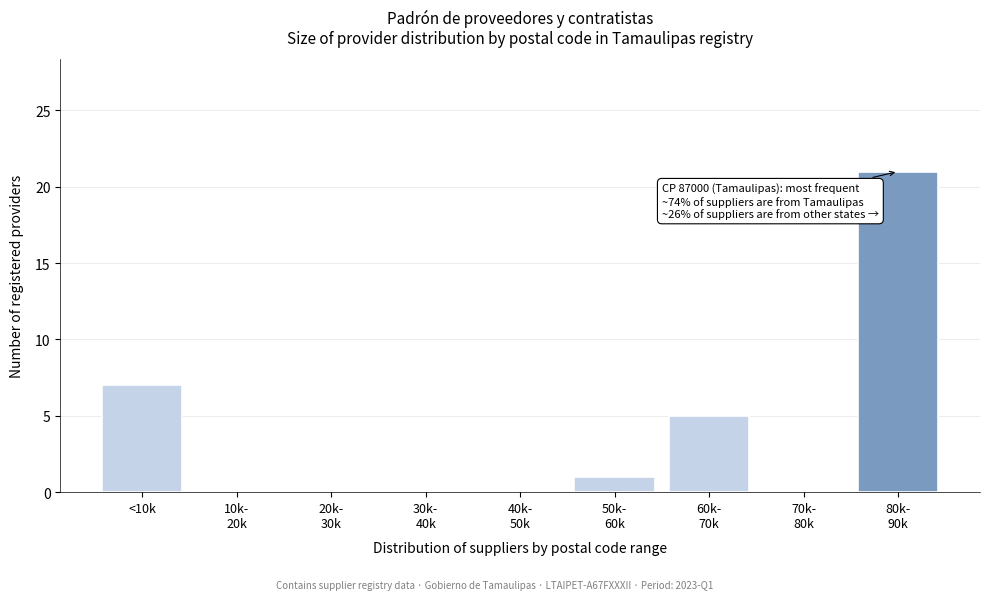

The chart shows a value of 7 at <10k. True or false?

True